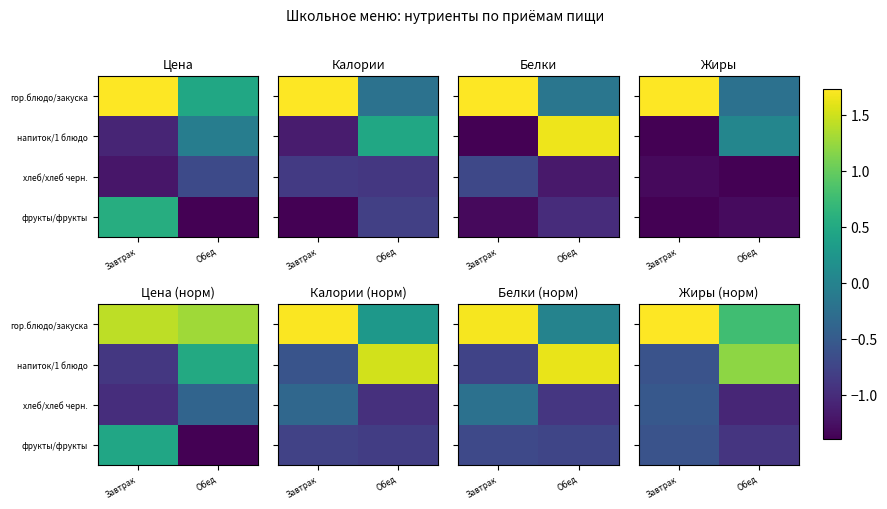

True or false: хлеб/хлеб черн. has a value of -1.7 at Обед.

False